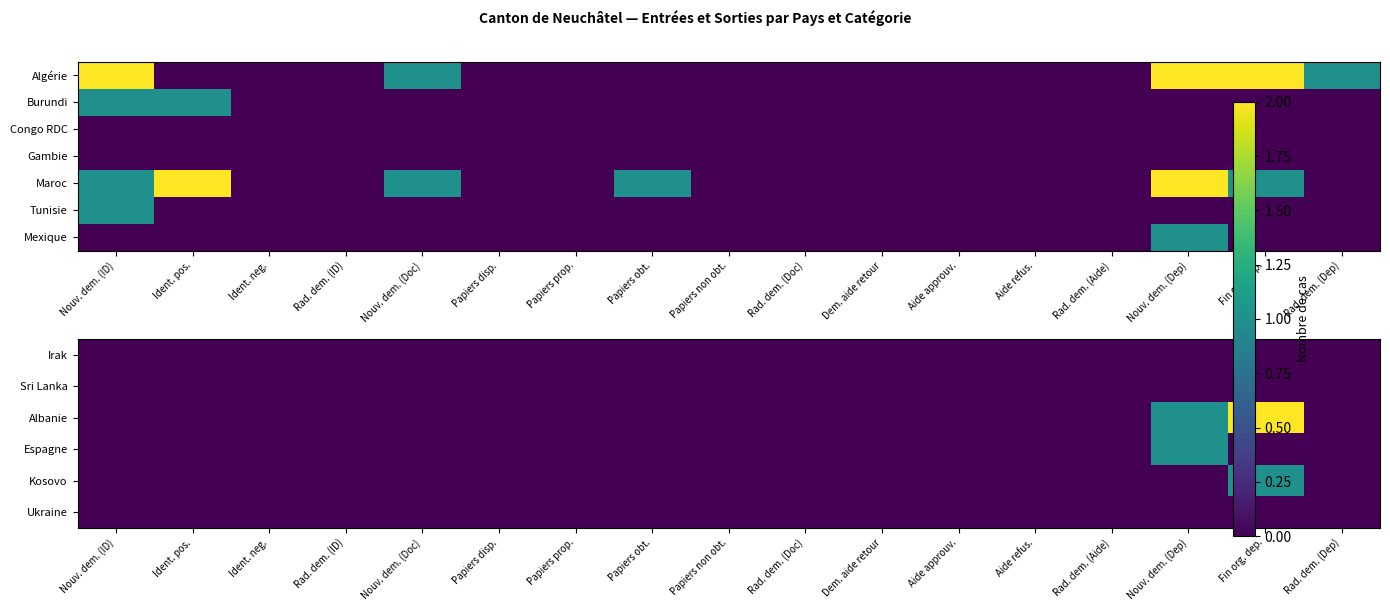

Is the value of Albanie at Papiers prop. greater than the value of Espagne at Nouv. dem. (Doc)?

No